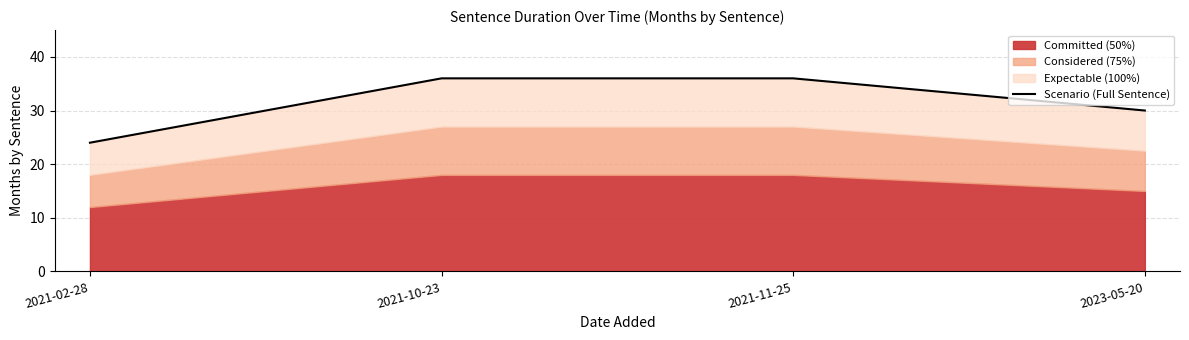

What is the value of the 1st point from the left?

24